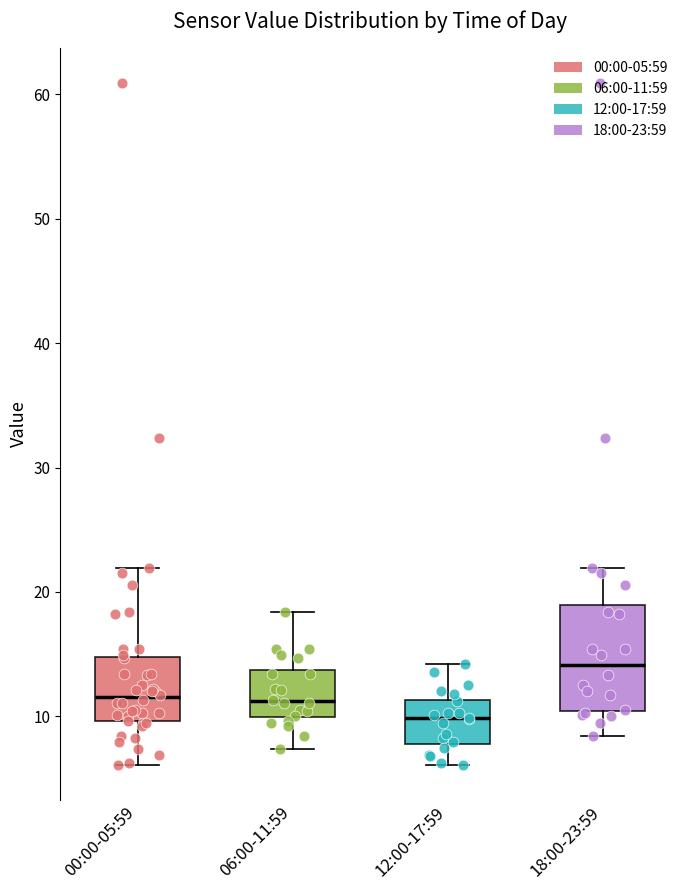

Which box's median line is the highest?

18:00-23:59